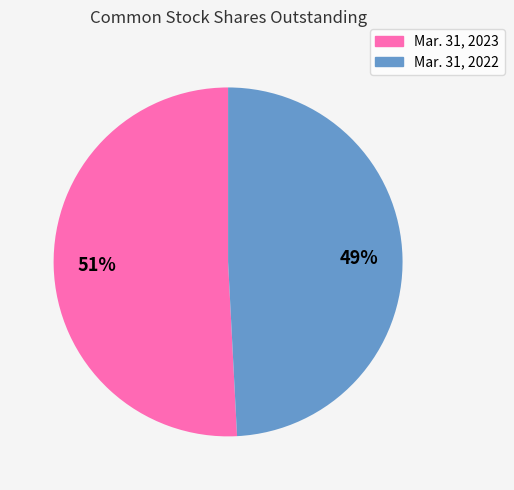

To the nearest percent, what is the difference between the largest and smallest slice percentages?

2%